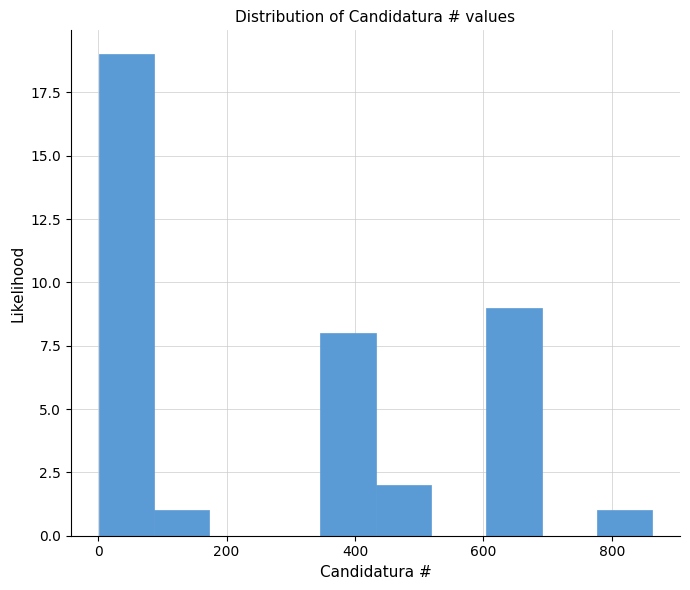

Over which range of the x-axis is the bar tallest?

0 to 80